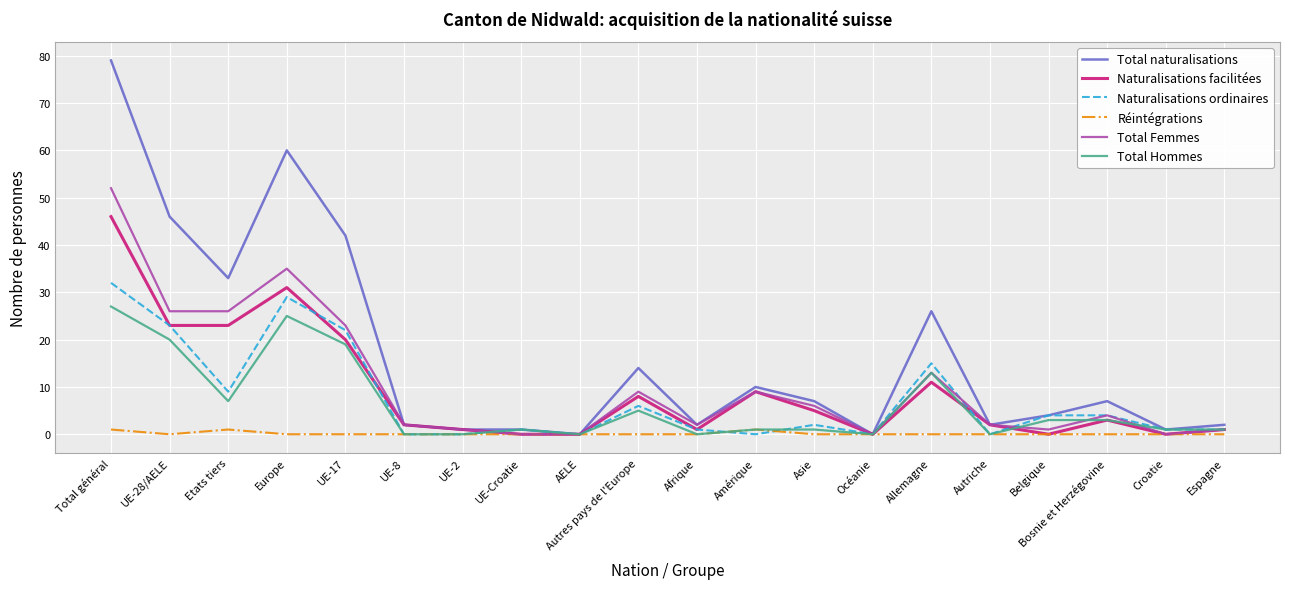

Reading left to right, transcribe all the data shown in this chart.

Total naturalisations: 79	46	33	60	42	2	1	1	0	14	2	10	7	0	26	2	4	7	1	2
Naturalisations facilitées: 46	23	23	31	20	2	1	0	0	8	1	9	5	0	11	2	0	3	0	1
Naturalisations ordinaires: 32	23	9	29	22	0	0	1	0	6	1	0	2	0	15	0	4	4	1	1
Réintégrations: 1	0	1	0	0	0	0	0	0	0	0	1	0	0	0	0	0	0	0	0
Total Femmes: 52	26	26	35	23	2	1	0	0	9	2	9	6	0	13	2	1	4	0	1
Total Hommes: 27	20	7	25	19	0	0	1	0	5	0	1	1	0	13	0	3	3	1	1